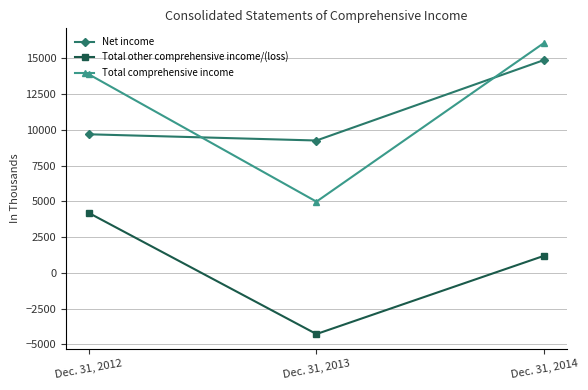

Reading right to left, list all the values displayed in this chart.

Net income: 14890	9261	9696
Total other comprehensive income/(loss): 1198	-4276	4195
Total comprehensive income: 16088	4985	13891